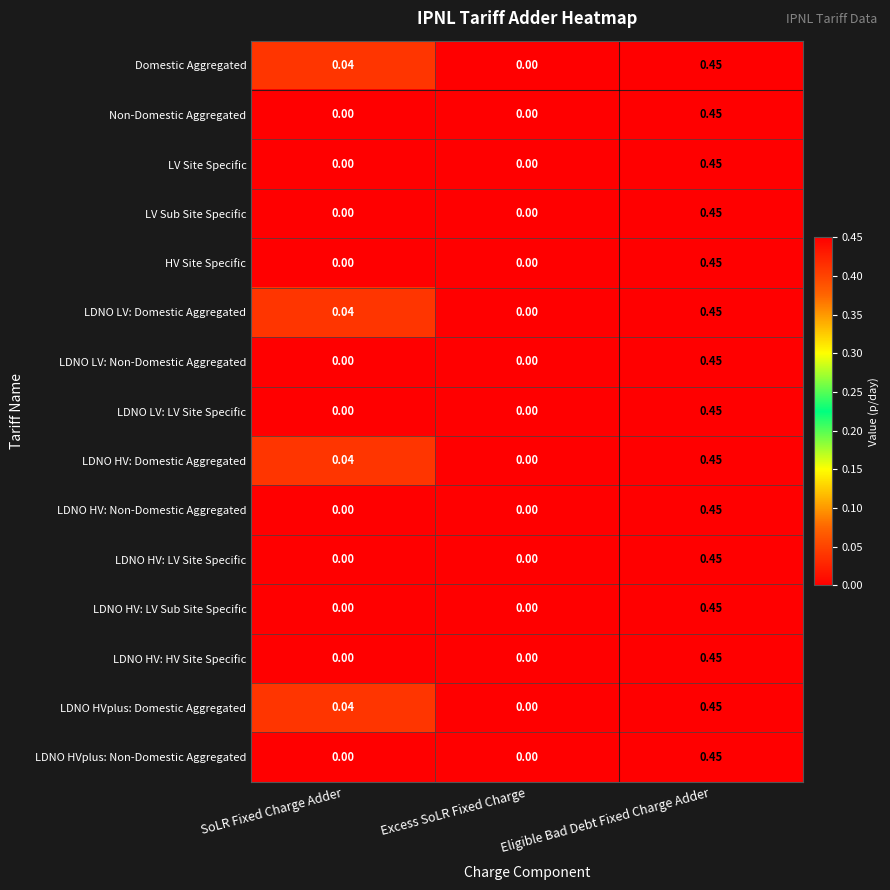

At which label does LV Site Specific reach its peak?

Eligible Bad Debt Fixed Charge Adder